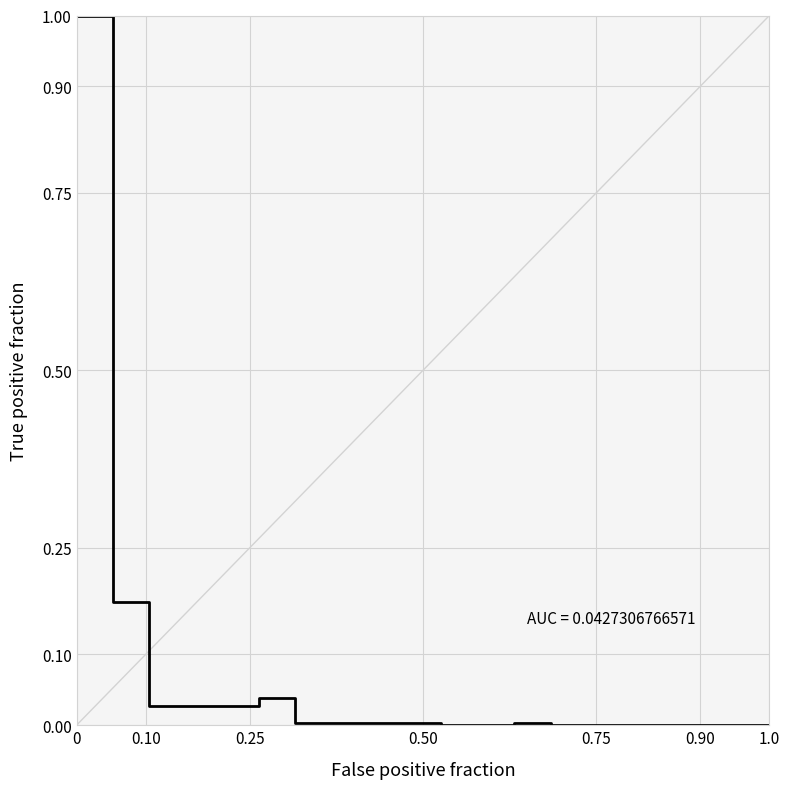

What is the difference between the maximum and second lowest values?

1.0